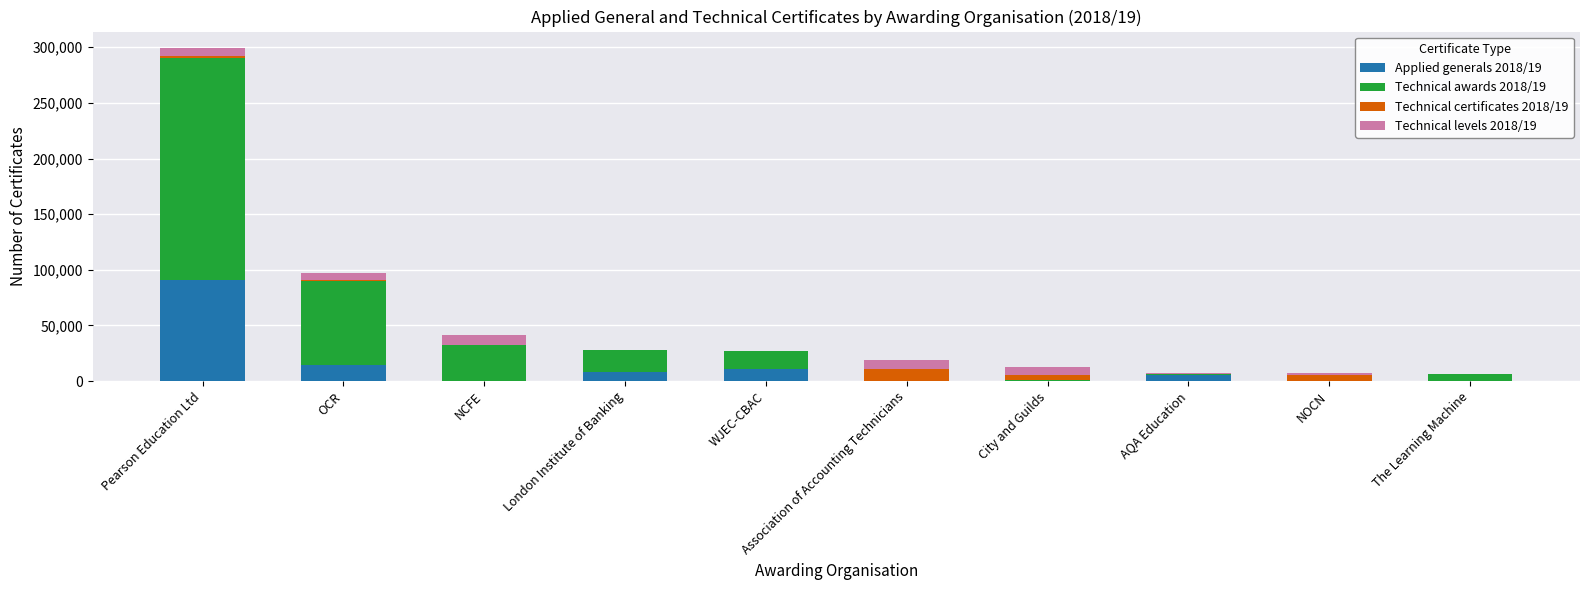

Does the chart contain stacked bars?

Yes